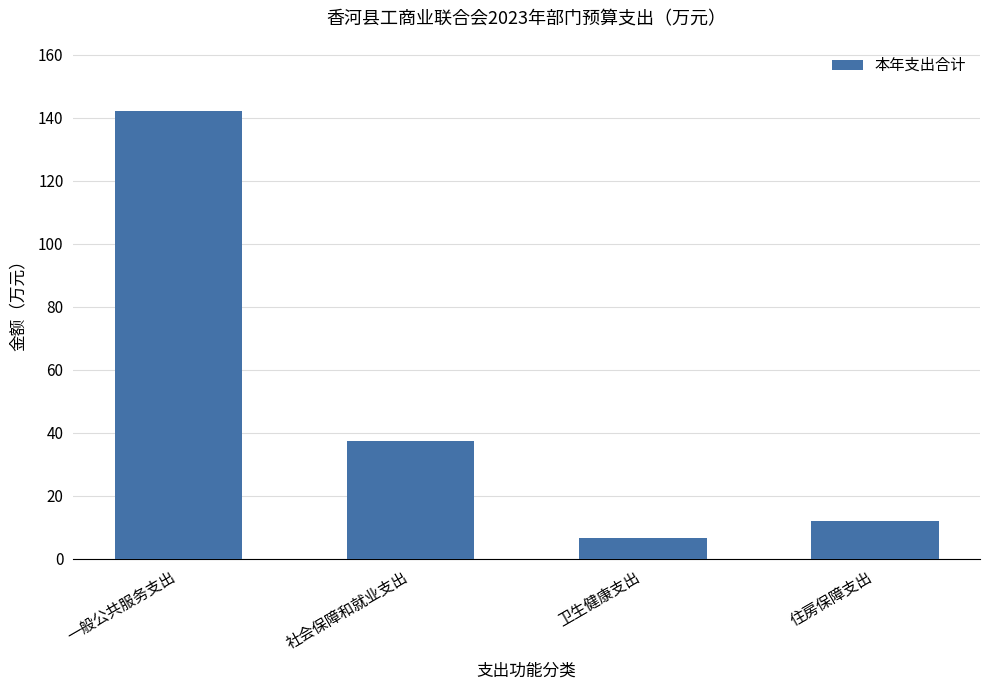

Read the value at 卫生健康支出.

6.6